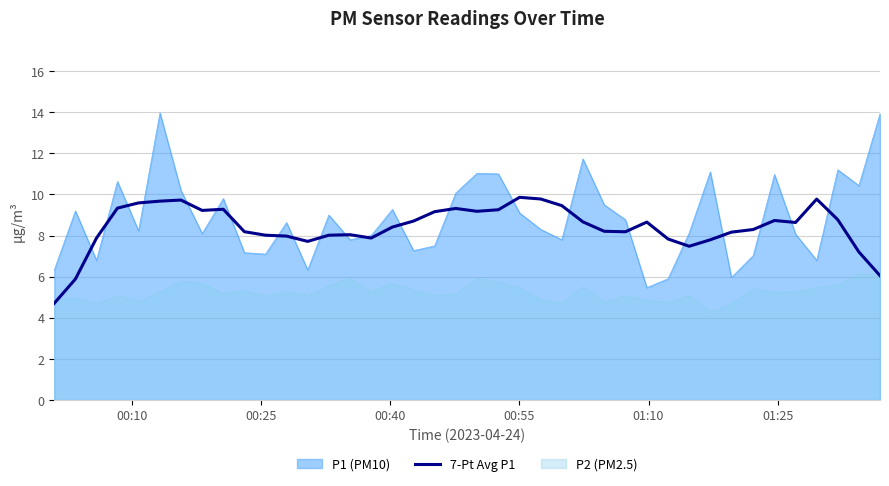

What is the highest value of the 7-Pt Avg P1 series?

9.9